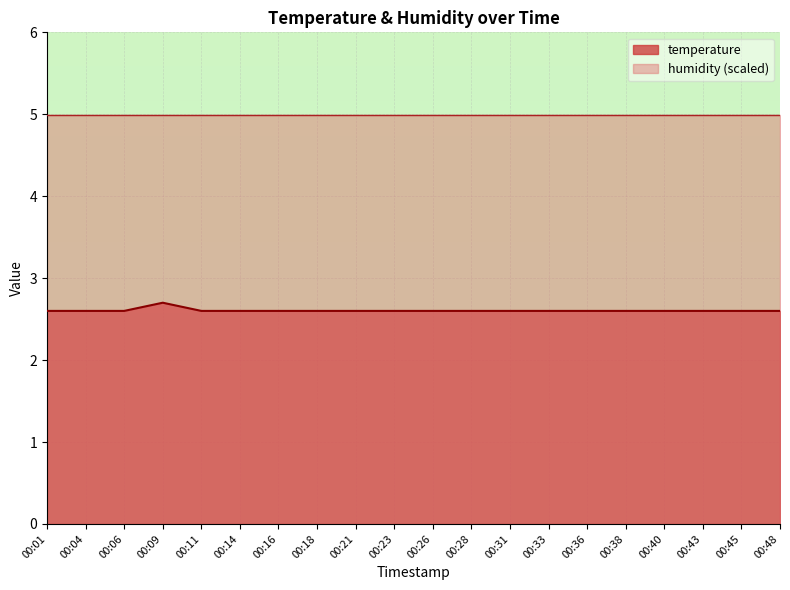

True or false: the data has more than 0 interior local peaks.

True